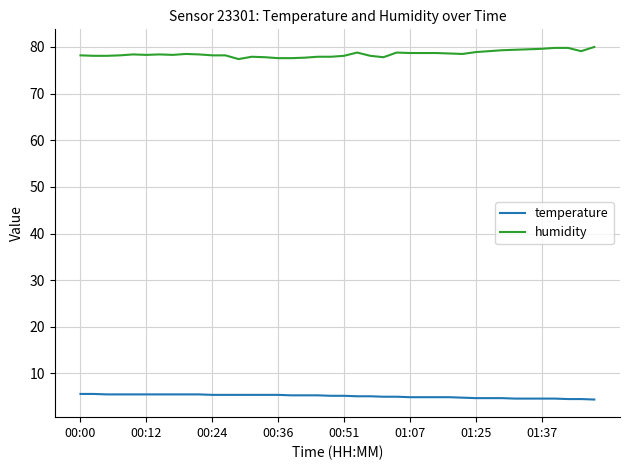

What is the difference between the maximum and minimum values in the humidity series?

2.6